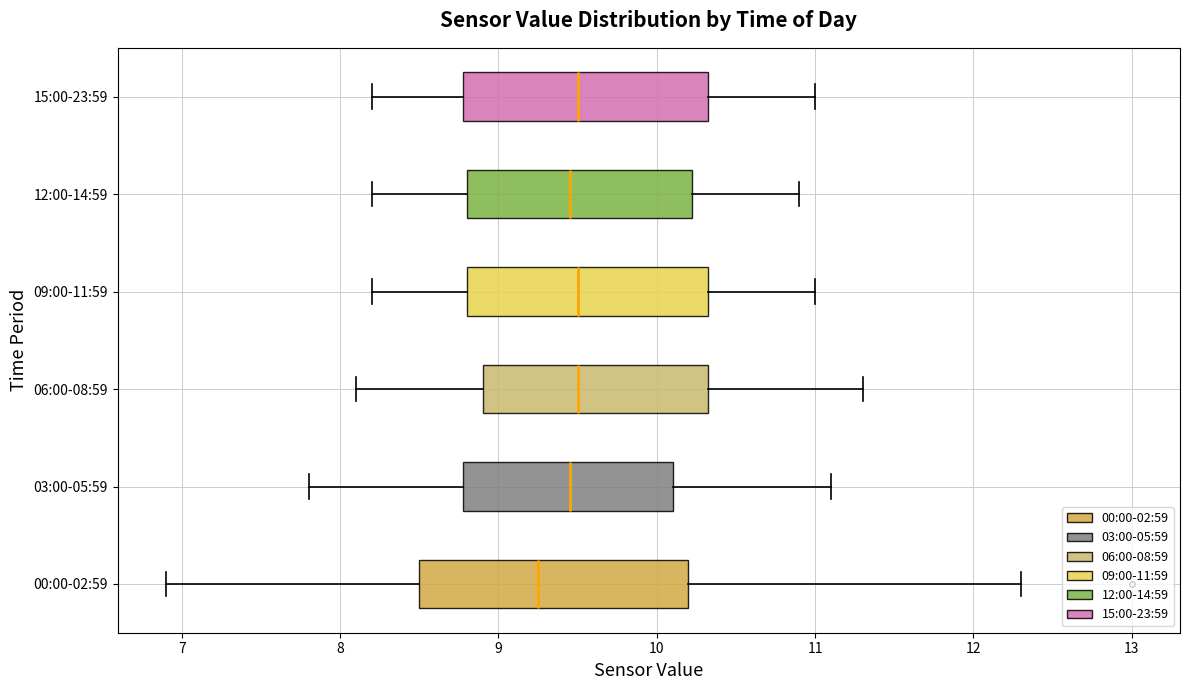

Reading bottom to top, read every box against the x-axis: the position of its median line, the range the box covers, and the ends of its whiskers. The values are not printed on the chart, so give them approximately, as read against the axis.

00:00-02:59: median 9.3, box 8.5 to 10.2, whiskers 6.9 to 12.3
03:00-05:59: median 9.5, box 8.8 to 10.1, whiskers 7.8 to 11.1
06:00-08:59: median 9.5, box 8.9 to 10.3, whiskers 8.1 to 11.3
09:00-11:59: median 9.5, box 8.8 to 10.3, whiskers 8.2 to 11.0
12:00-14:59: median 9.5, box 8.8 to 10.2, whiskers 8.2 to 10.9
15:00-23:59: median 9.5, box 8.8 to 10.3, whiskers 8.2 to 11.0